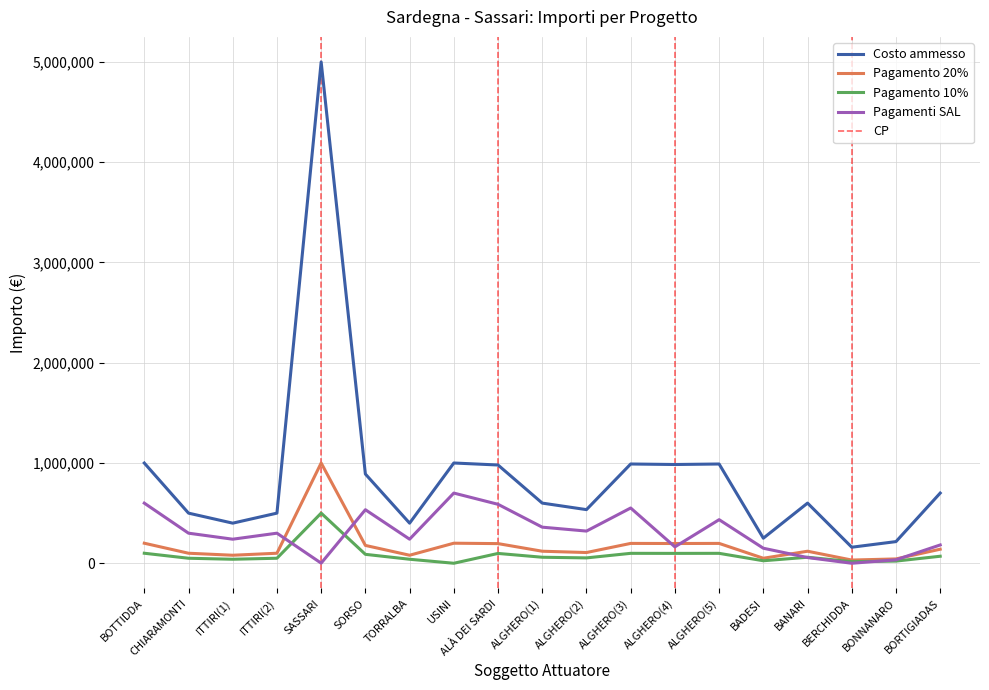

Read the Pagamenti SAL value at ITTIRI(2).

300000.0